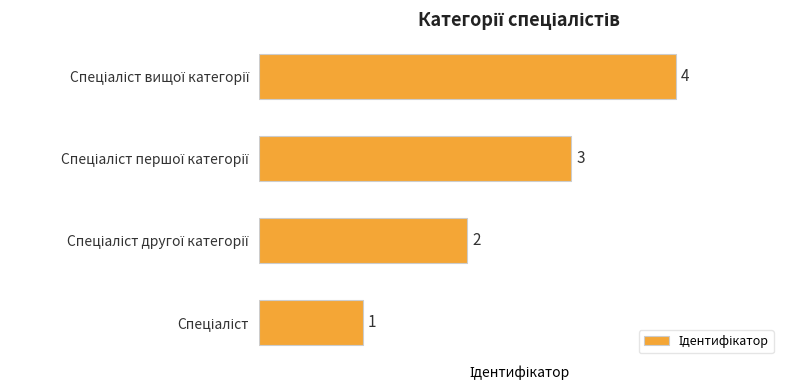

What is the difference between the maximum and minimum values?

3